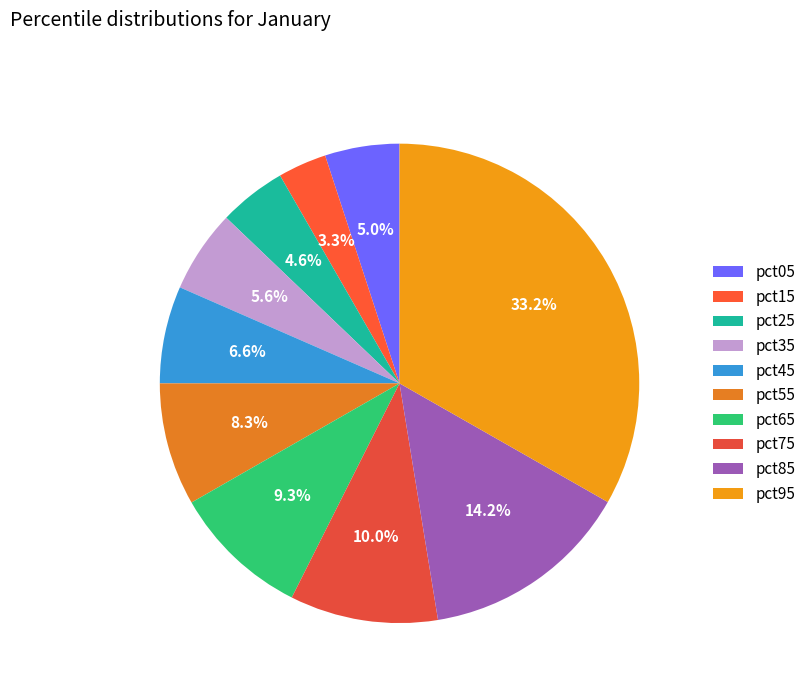

To the nearest percent, what is the average slice percentage?

10%